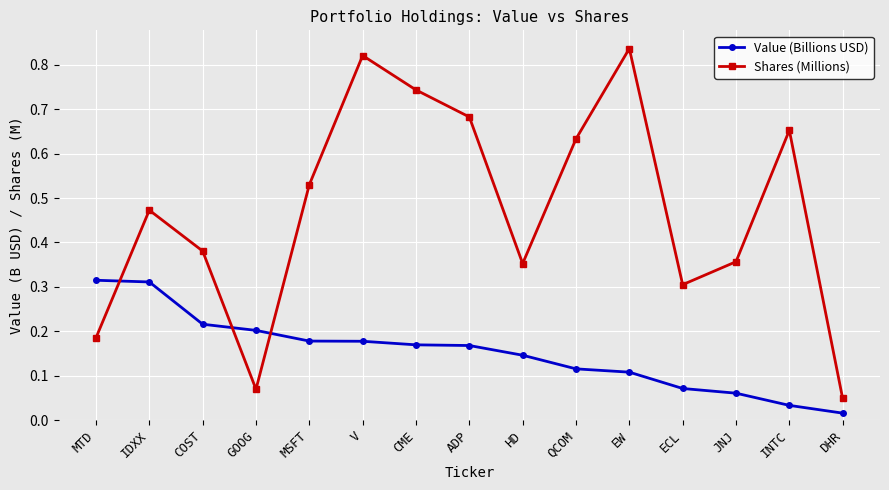

Which series changed the most between MSFT and EW?

Shares (Millions)